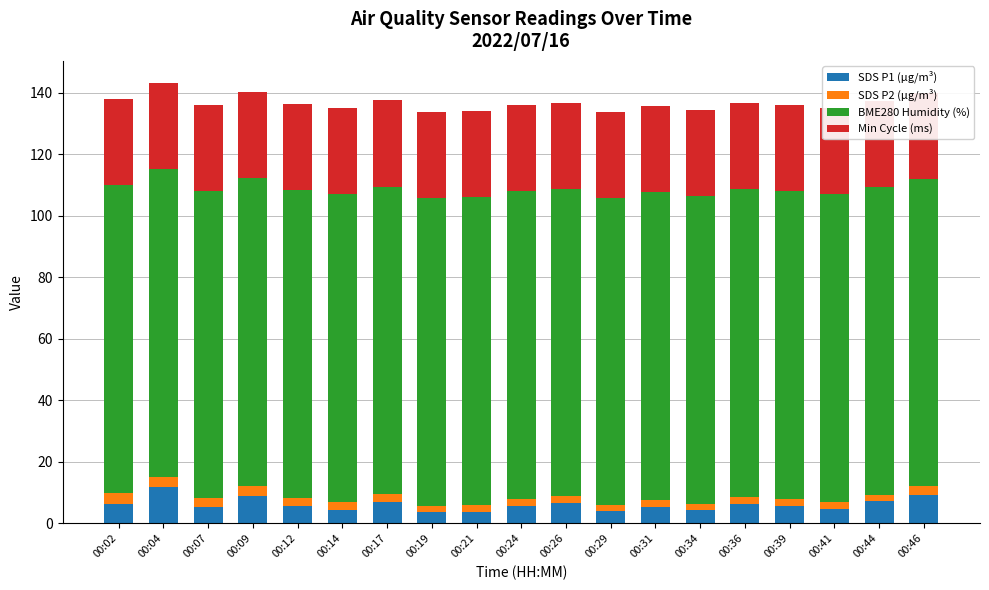

Reading left to right, transcribe all the data shown in this chart.

SDS P1 (µg/m³): 6.4	11.7	5.4	9.0	5.5	4.5	7.0	3.8	3.7	5.8	6.8	4.0	5.4	4.4	6.4	5.7	4.8	7.1	9.2
SDS P2 (µg/m³): 3.6	3.5	2.7	3.2	2.7	2.5	2.5	2.0	2.3	2.2	2.0	1.9	2.2	1.9	2.2	2.3	2.3	2.2	2.8
BME280 Humidity (%): 100.0	100.0	100.0	100.0	100.0	100.0	100.0	100.0	100.0	100.0	100.0	100.0	100.0	100.0	100.0	100.0	100.0	100.0	100.0
Min Cycle (ms): 28.0	28.0	28.0	28.0	28.0	28.0	28.0	28.0	28.0	28.0	28.0	28.0	28.0	28.0	28.0	28.0	28.0	28.0	28.0